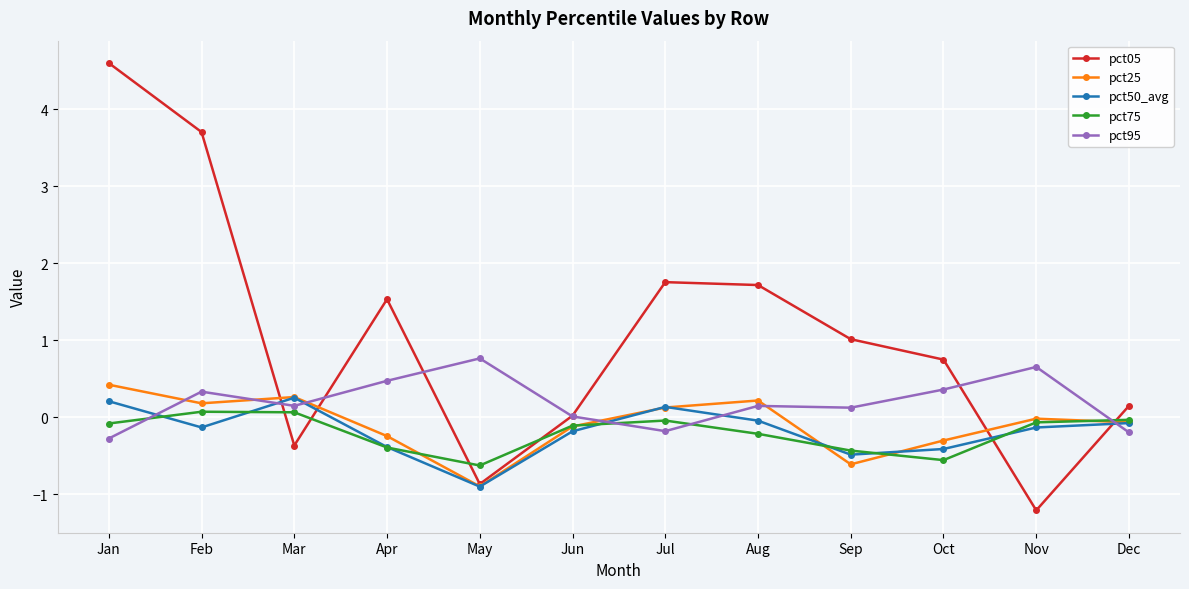

What is the difference between the pct95 values at Apr and Sep?

0.3